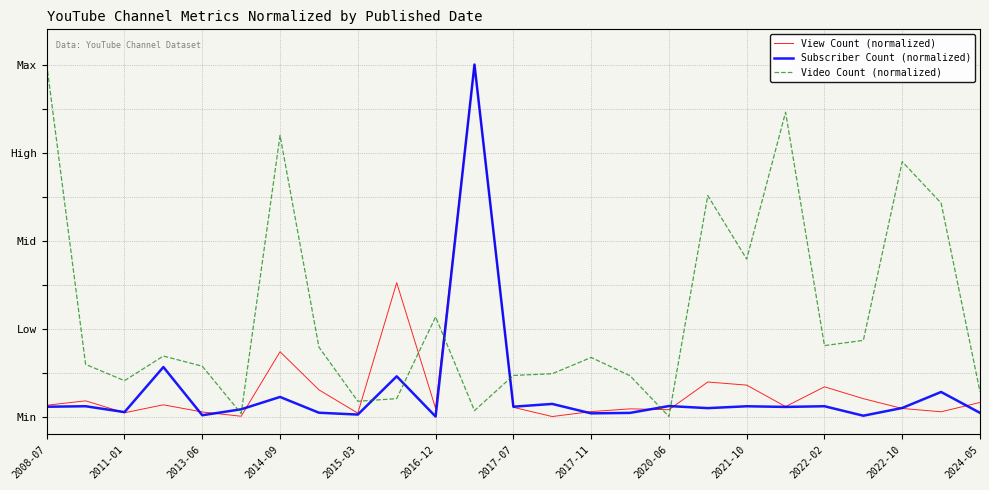

Is this an area chart (filled region under the line)?

No